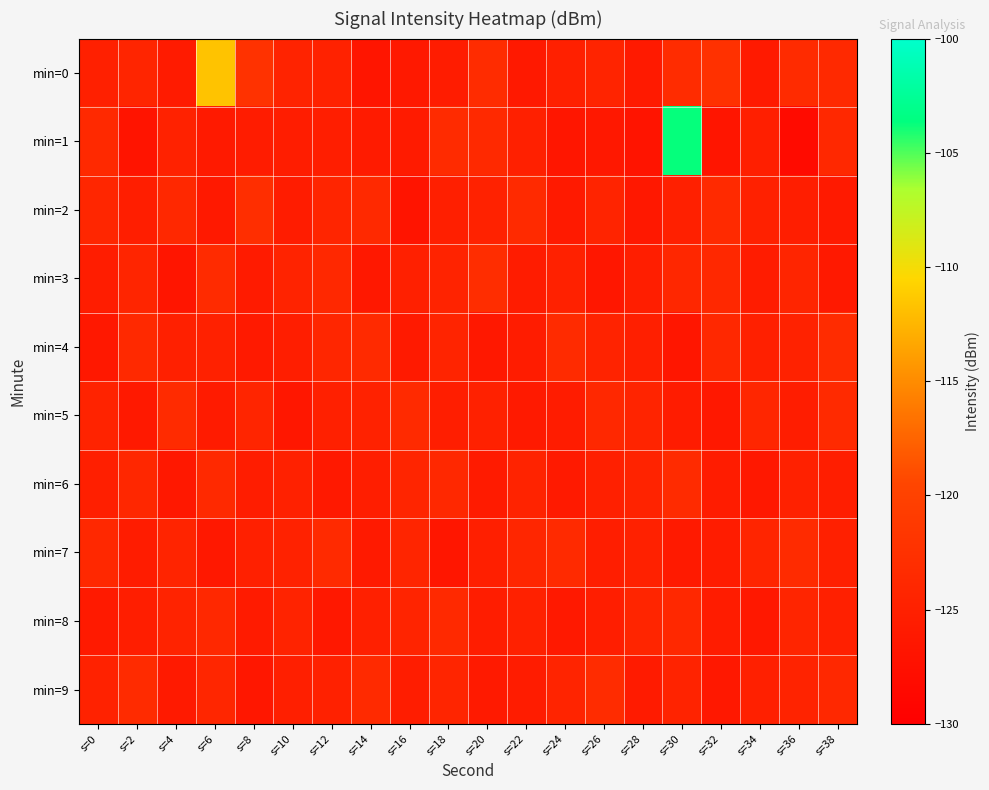

Which series has the widest spread of values?

min=1